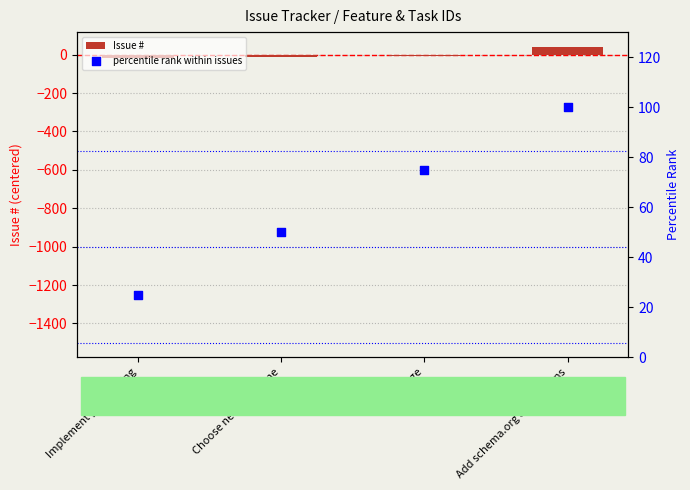

Which series has the largest total across all categories?

percentile rank within issues